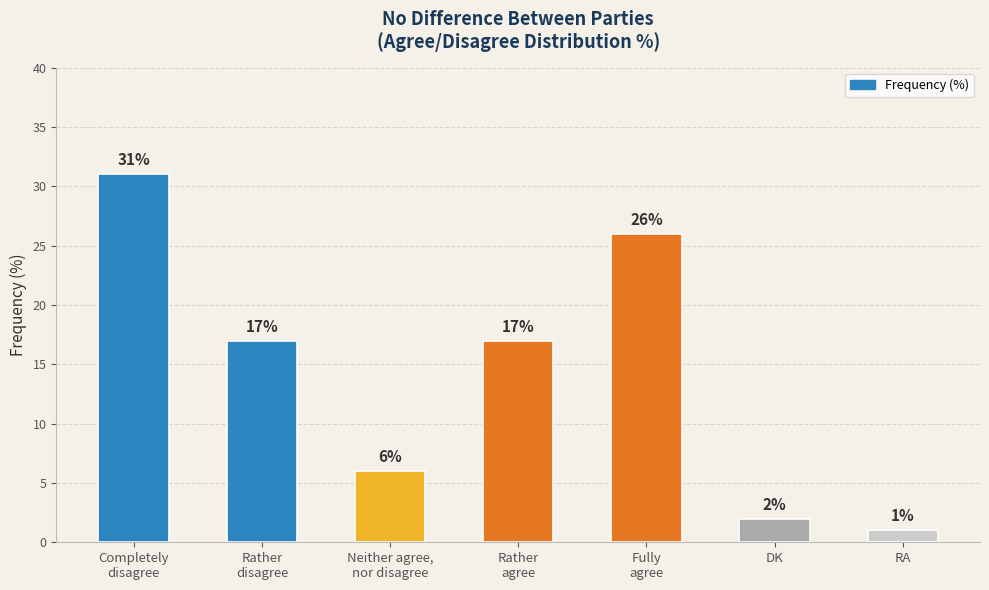

The chart shows a value of 26 at Fully
agree. True or false?

True